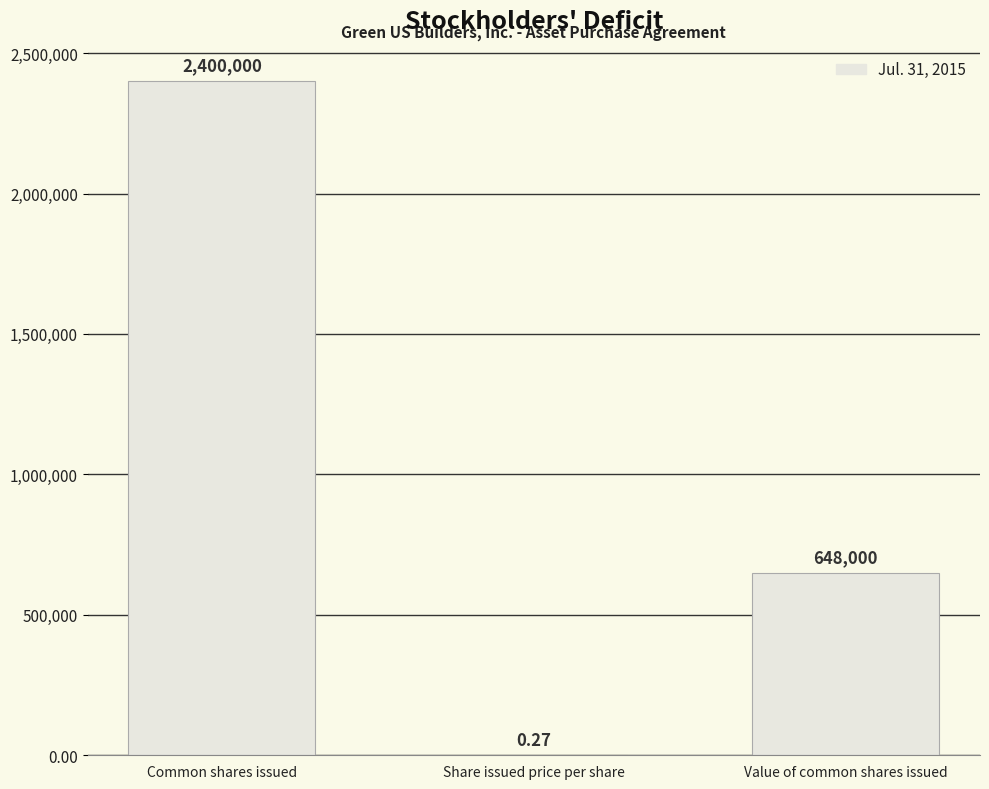

How many distinct data groups are displayed?

1